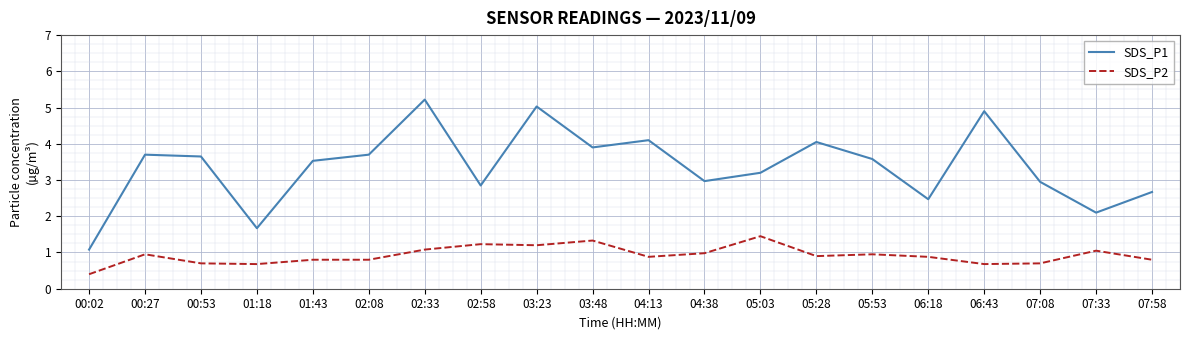

What is the smallest value displayed?

0.4